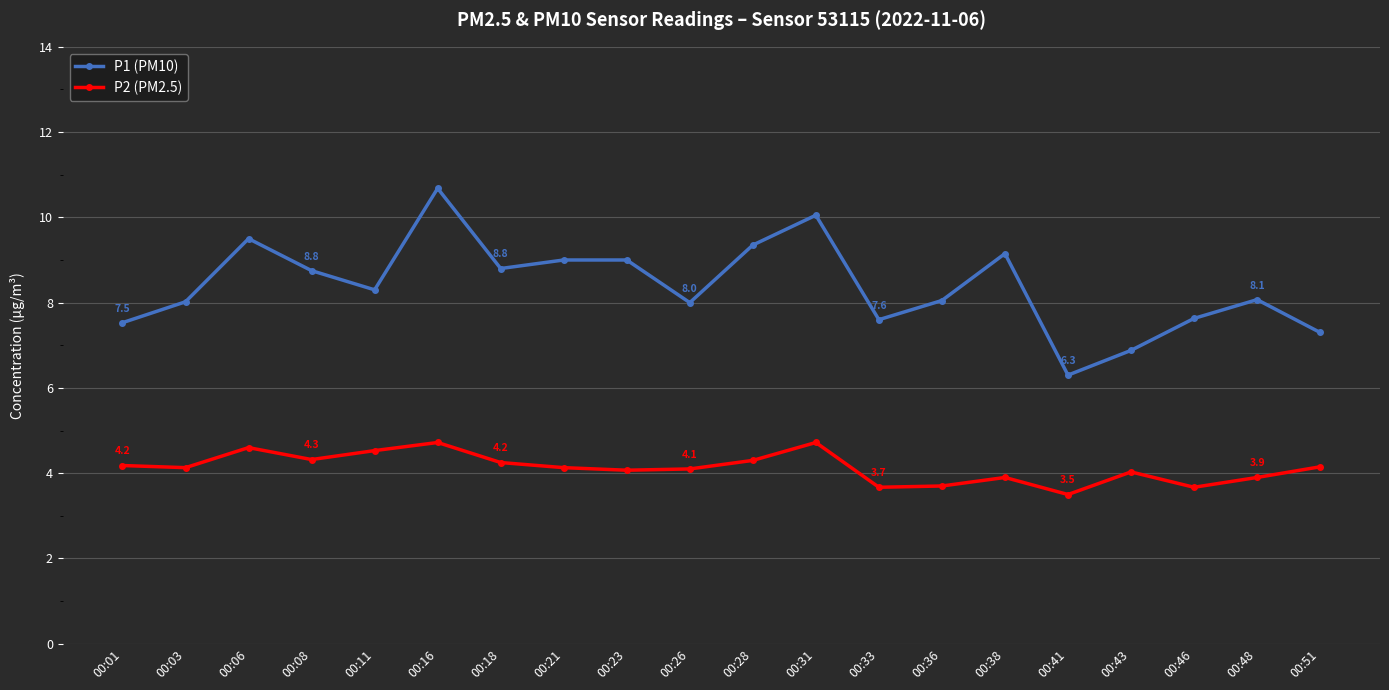

What is the sum of all P1 (PM10) values?

168.0